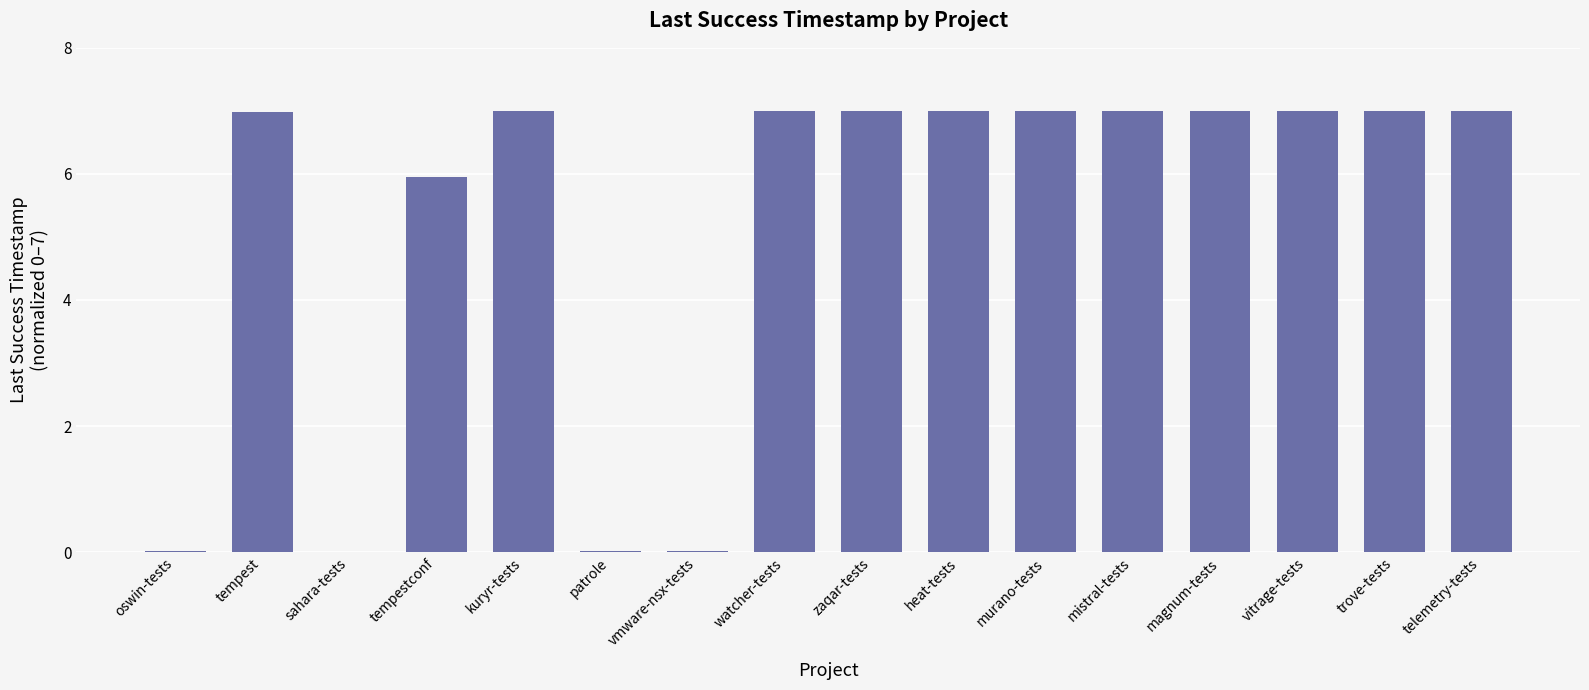

The chart shows a value of 0.0 at oswin-tests. True or false?

True